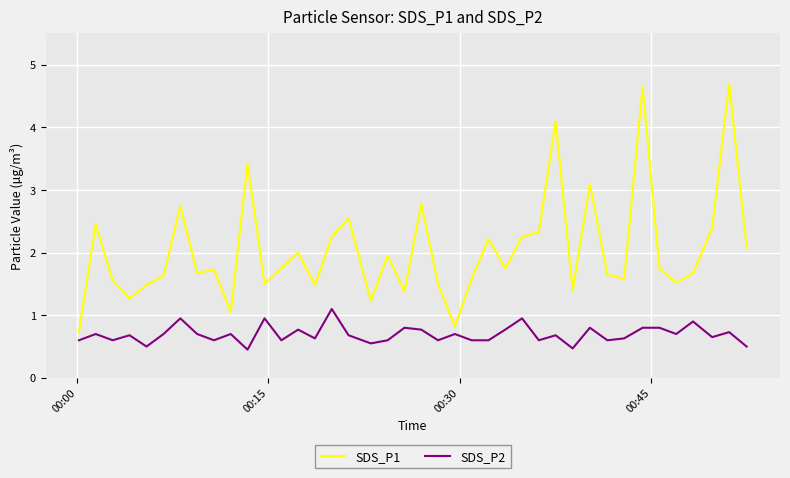

What is the greatest value displayed?

4.7